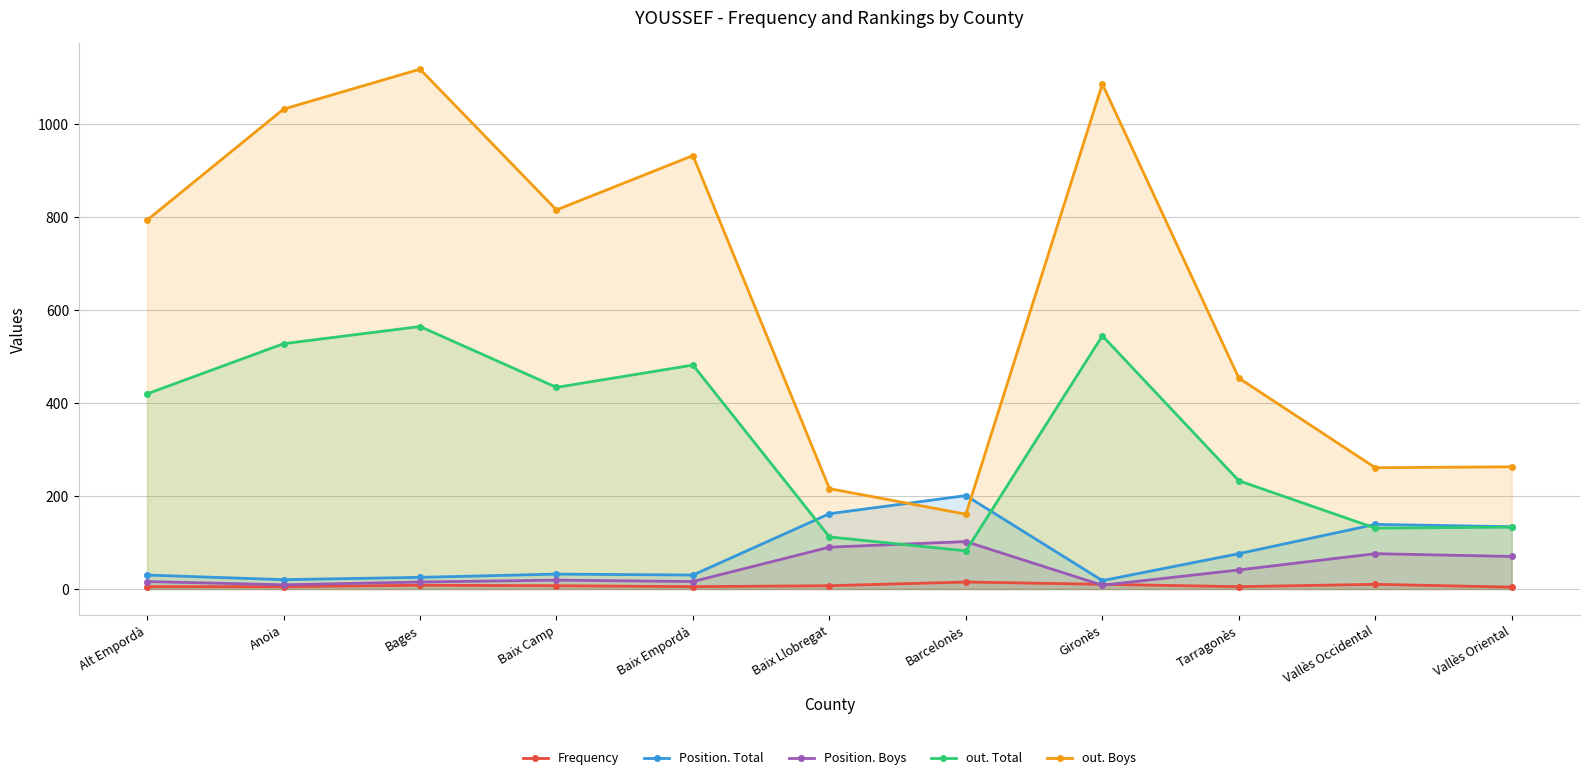

Rank the categories by Position. Total value from highest to lowest.

Barcelonès, Baix Llobregat, Vallès Occidental, Vallès Oriental, Tarragonès, Baix Camp, Alt Empordà, Baix Empordà, Bages, Anoia, Gironès